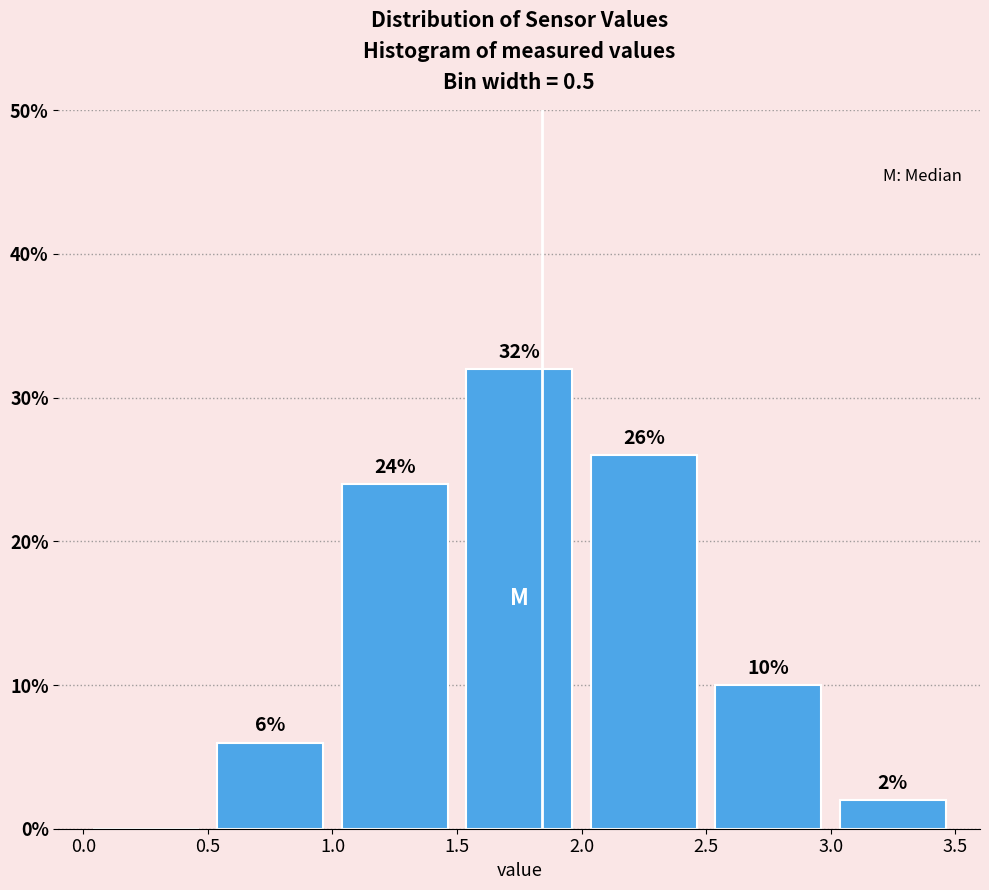

Which range on the x-axis has the tallest bar?

1.5 to 2.0